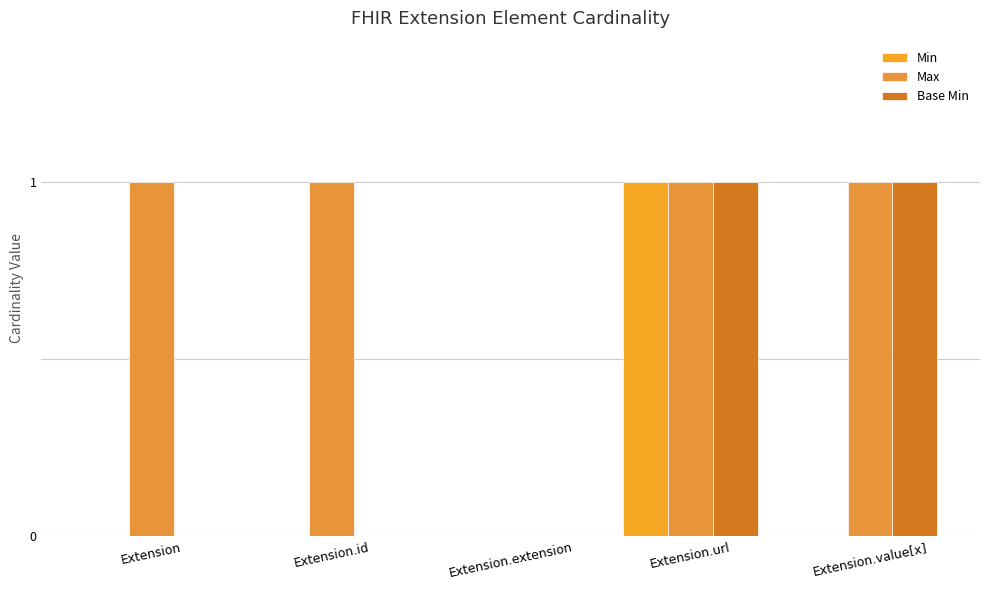

Reading left to right, extract all data points from this chart.

Min: 0	0	0	1	0
Max: 1	1	0	1	1
Base Min: 0	0	0	1	1